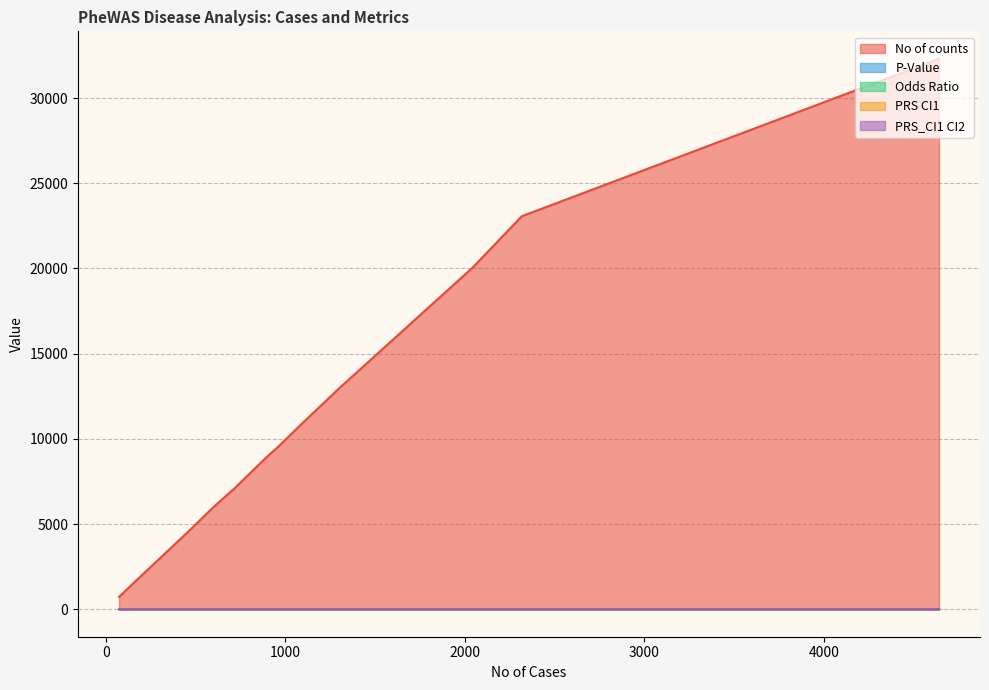

What is the value of the PRS_CI1 CI2 point at the 7th from the left?

1.0